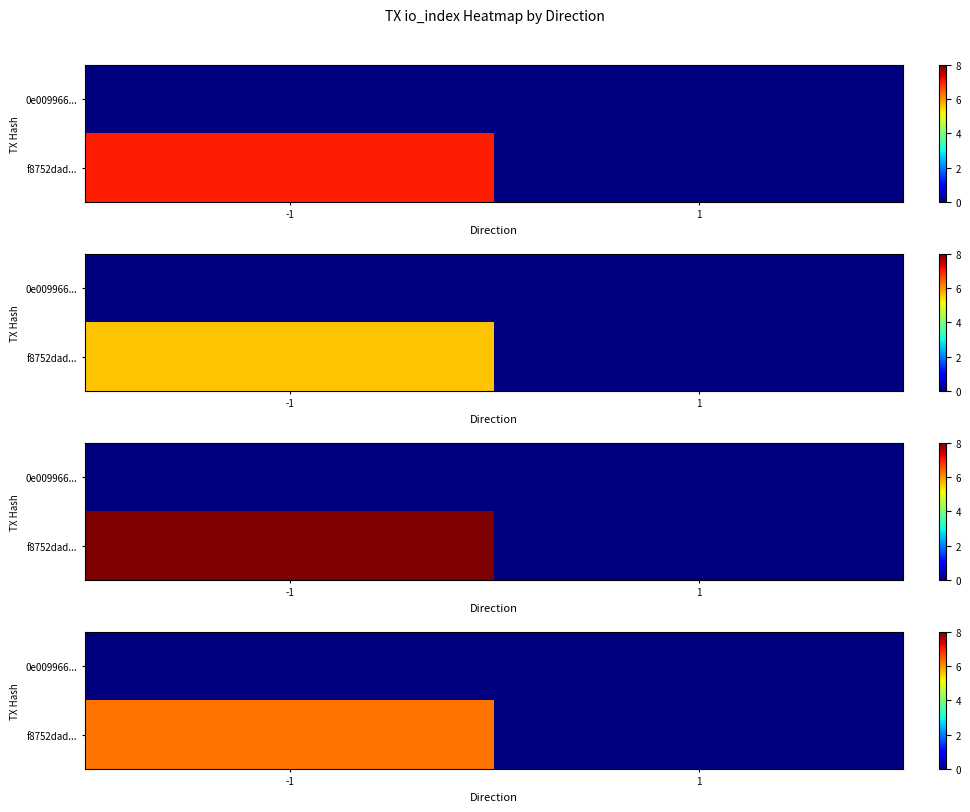

Which category has the lowest value in the 0e009966... series?

-1